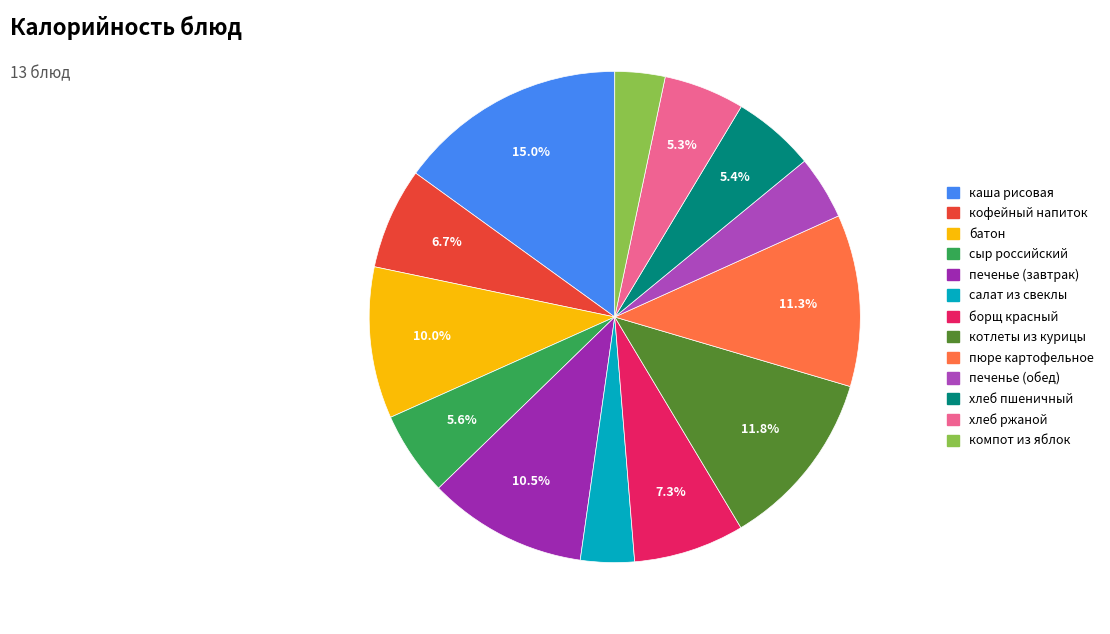

To the nearest percent, what is the average slice percentage?

8%